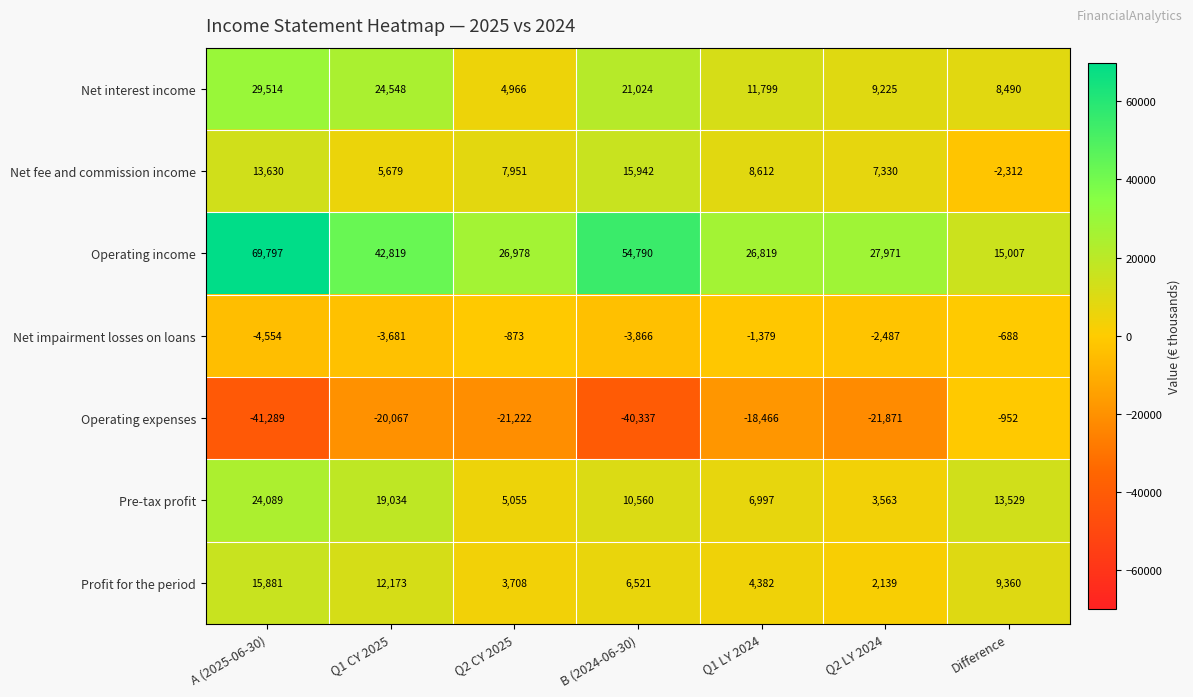

Rank the series at Q2 LY 2024 from lowest to highest value.

Operating expenses, Net impairment losses on loans, Profit for the period, Pre-tax profit, Net fee and commission income, Net interest income, Operating income